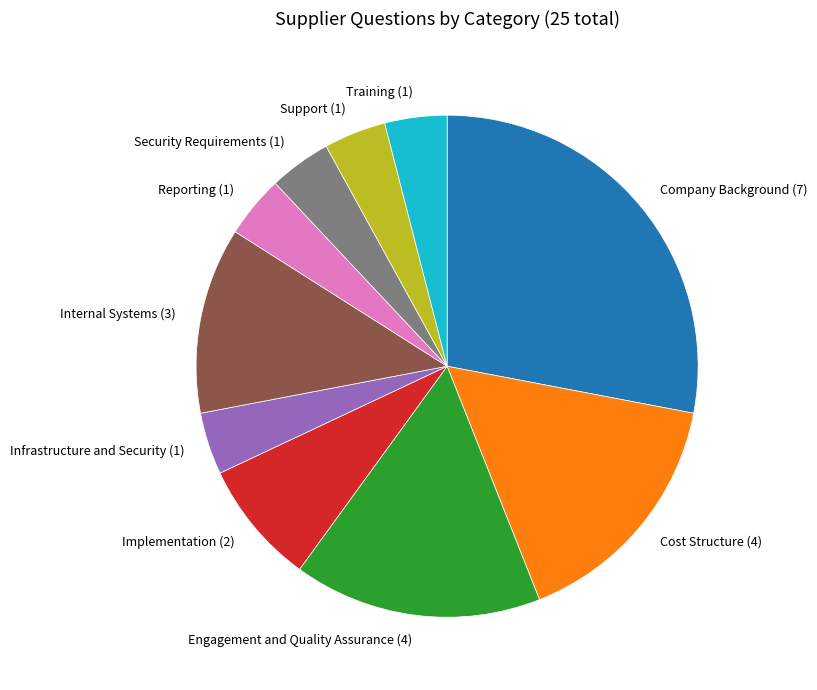

Which has a higher value, Cost Structure (4) or Infrastructure and Security (1)?

Cost Structure (4)